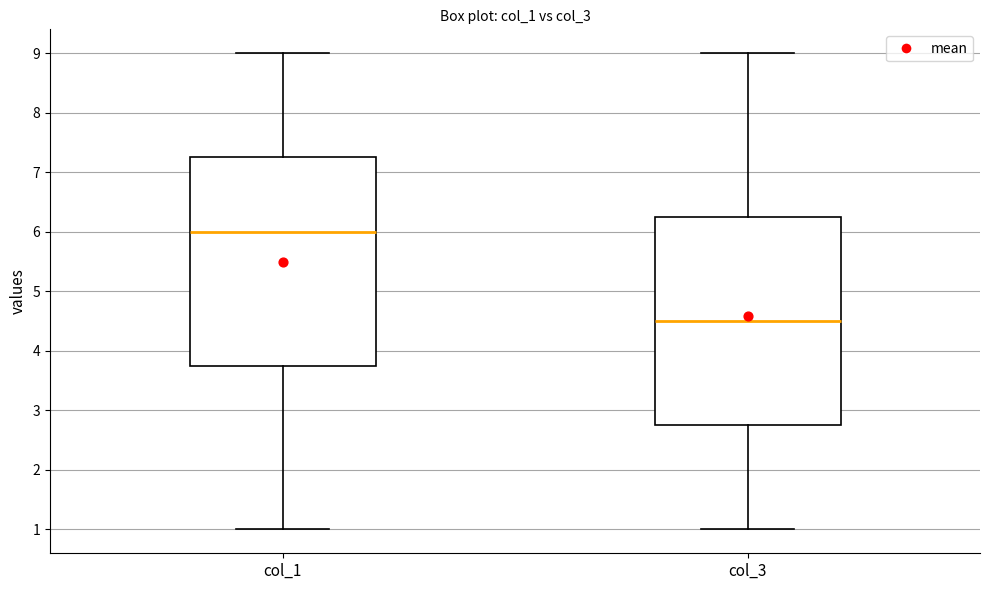

Which box has the lowest median line?

col_3